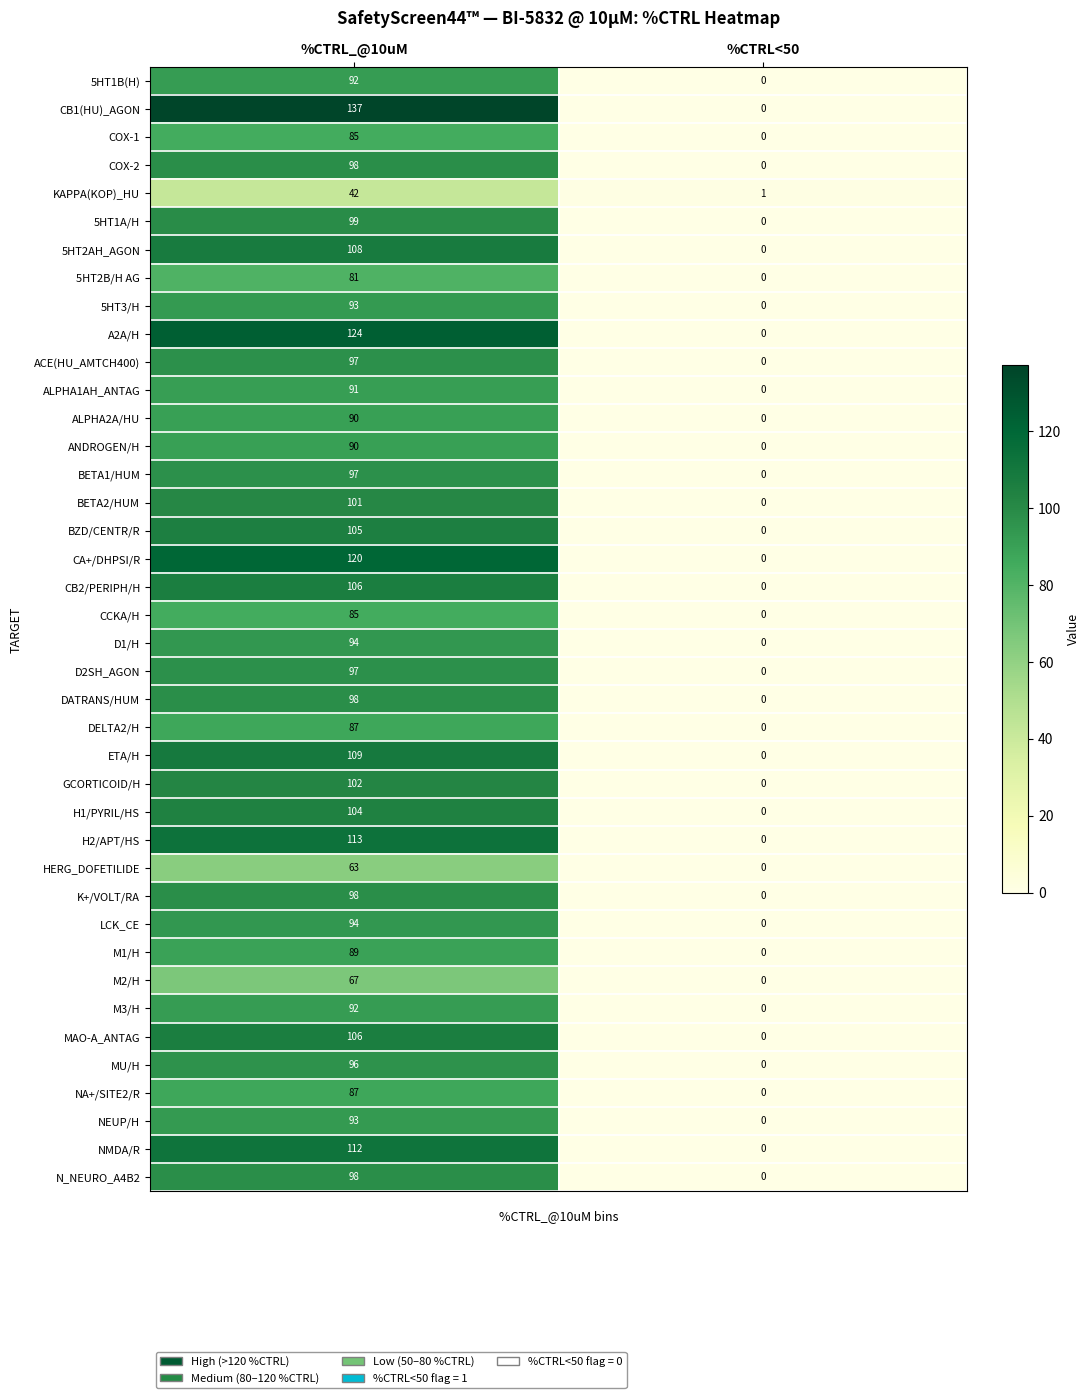

How many series are shown in this chart?

40